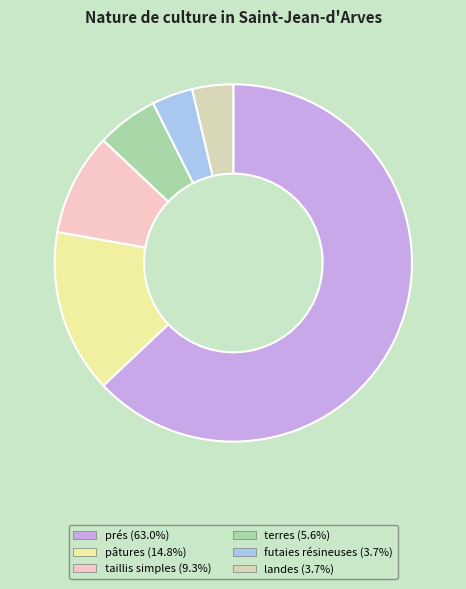

Is it true that pâtures is 7% of the pie?

False